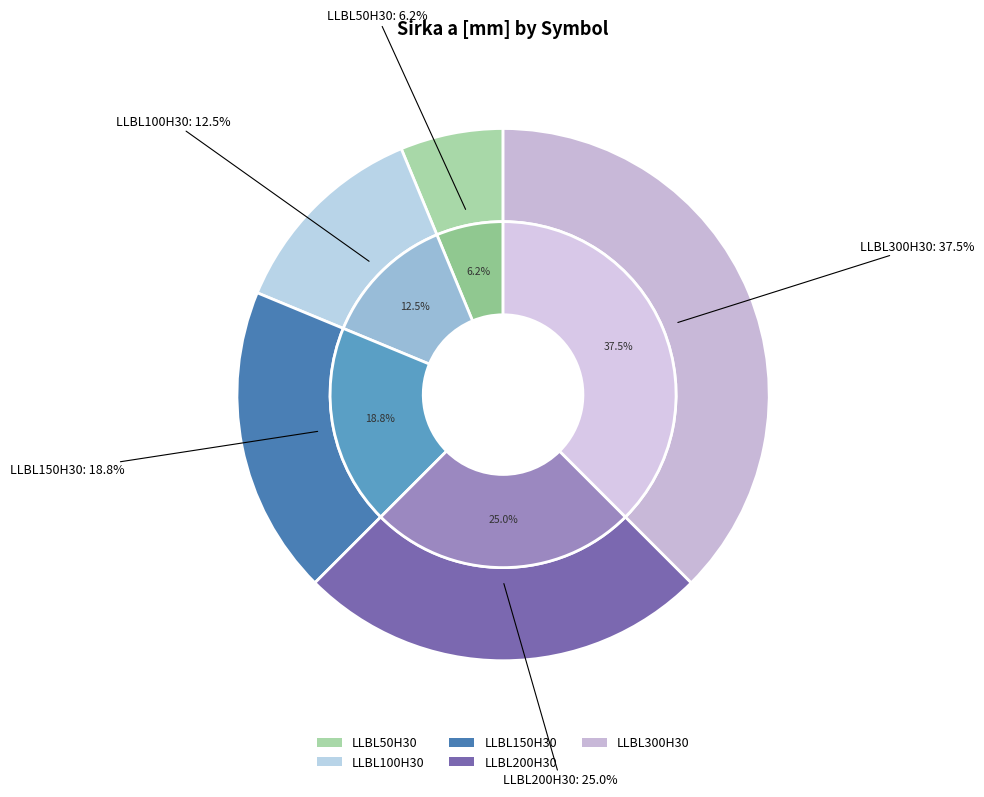

What is the smallest slice in the pie chart?

LLBL50H30